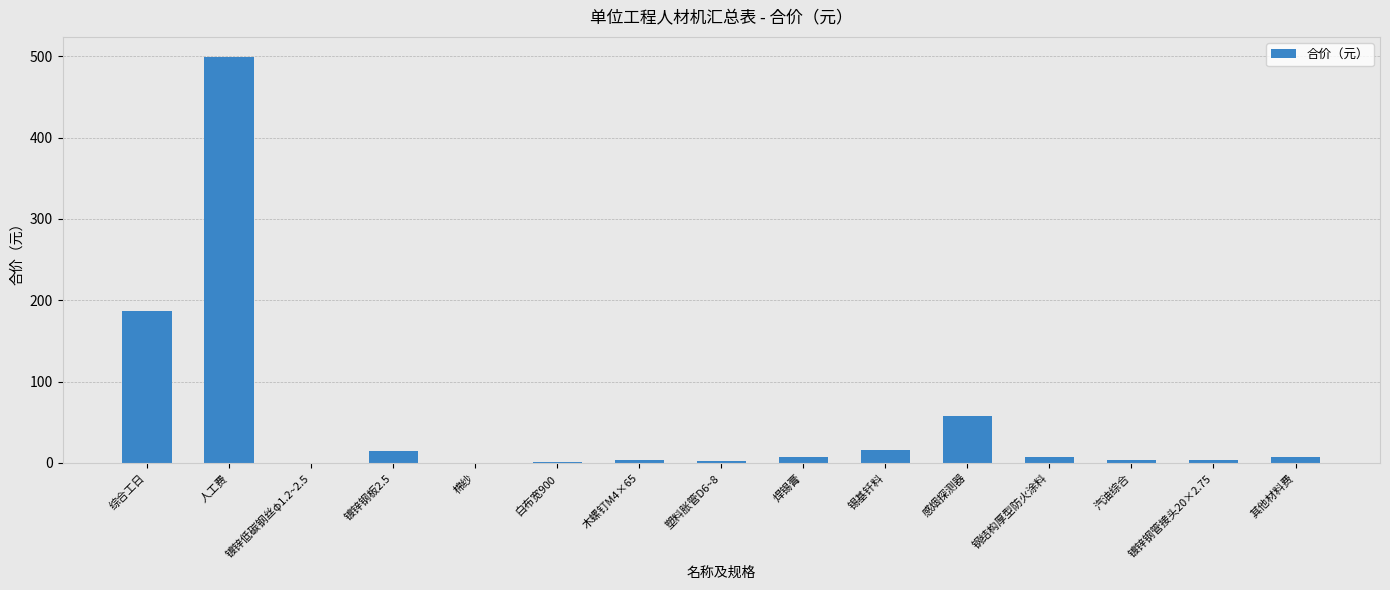

Are the bars horizontal?

No